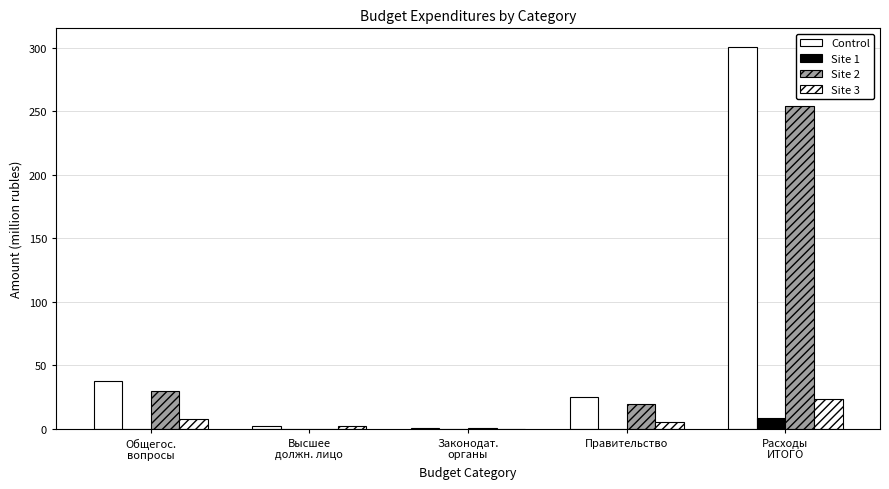

At which label is Site 2 closest to 126?

Общегос.
вопросы